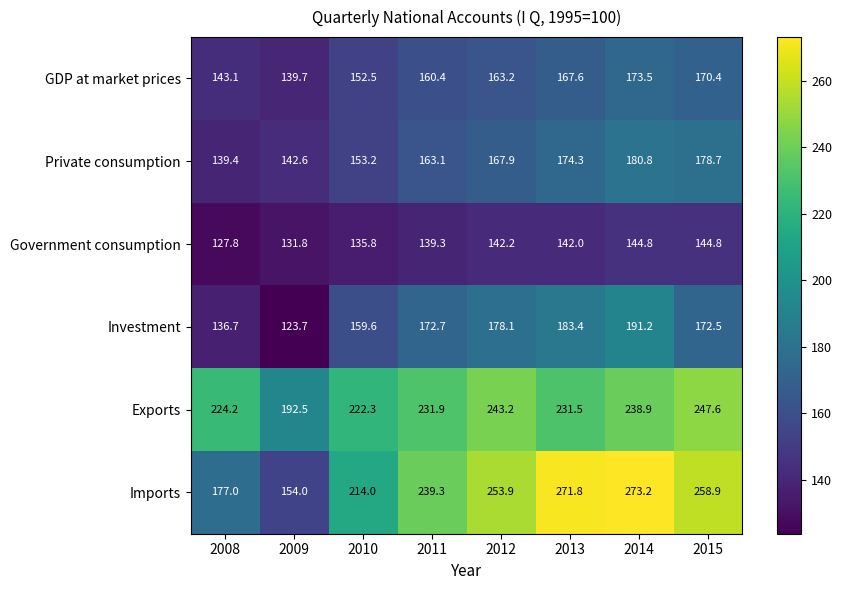

Which series changed the most between 2008 and 2012?

Imports